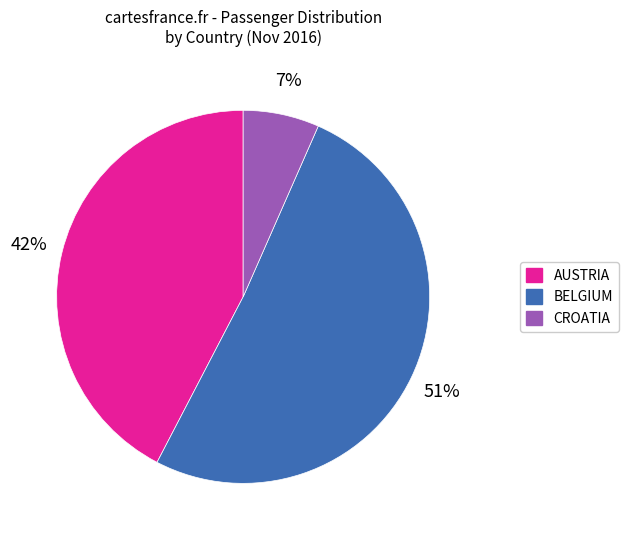

Rank the categories by value from highest to lowest.

BELGIUM, AUSTRIA, CROATIA